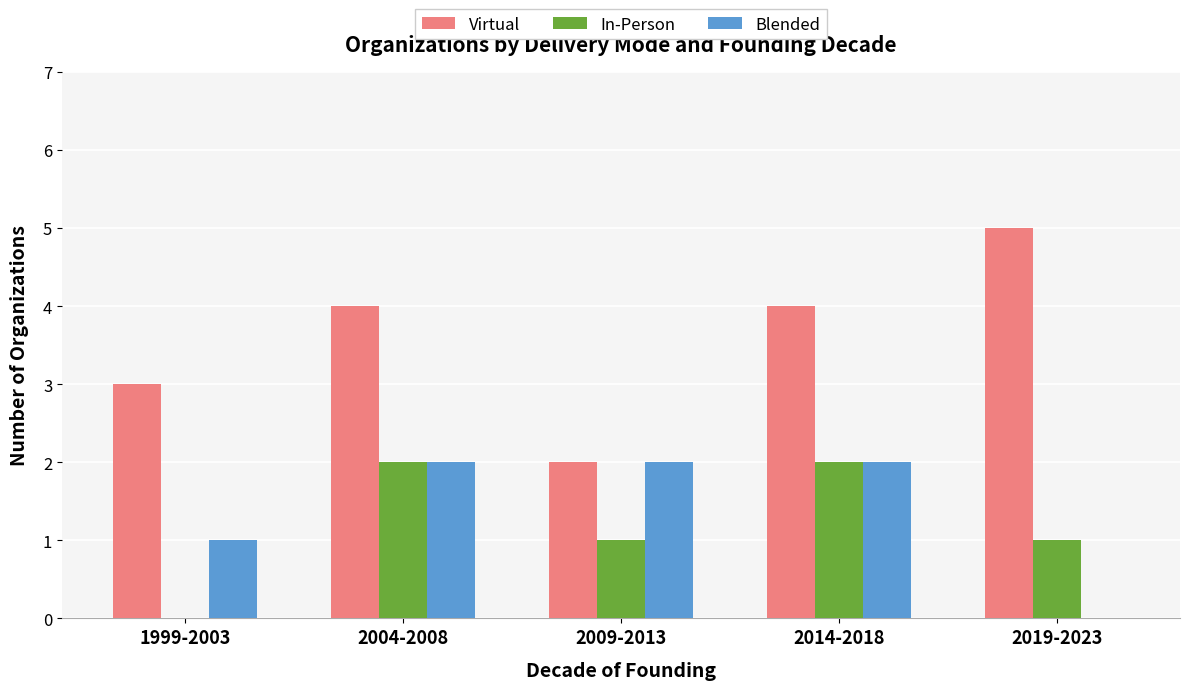

Are the bars grouped side by side (vs. stacked)?

Yes